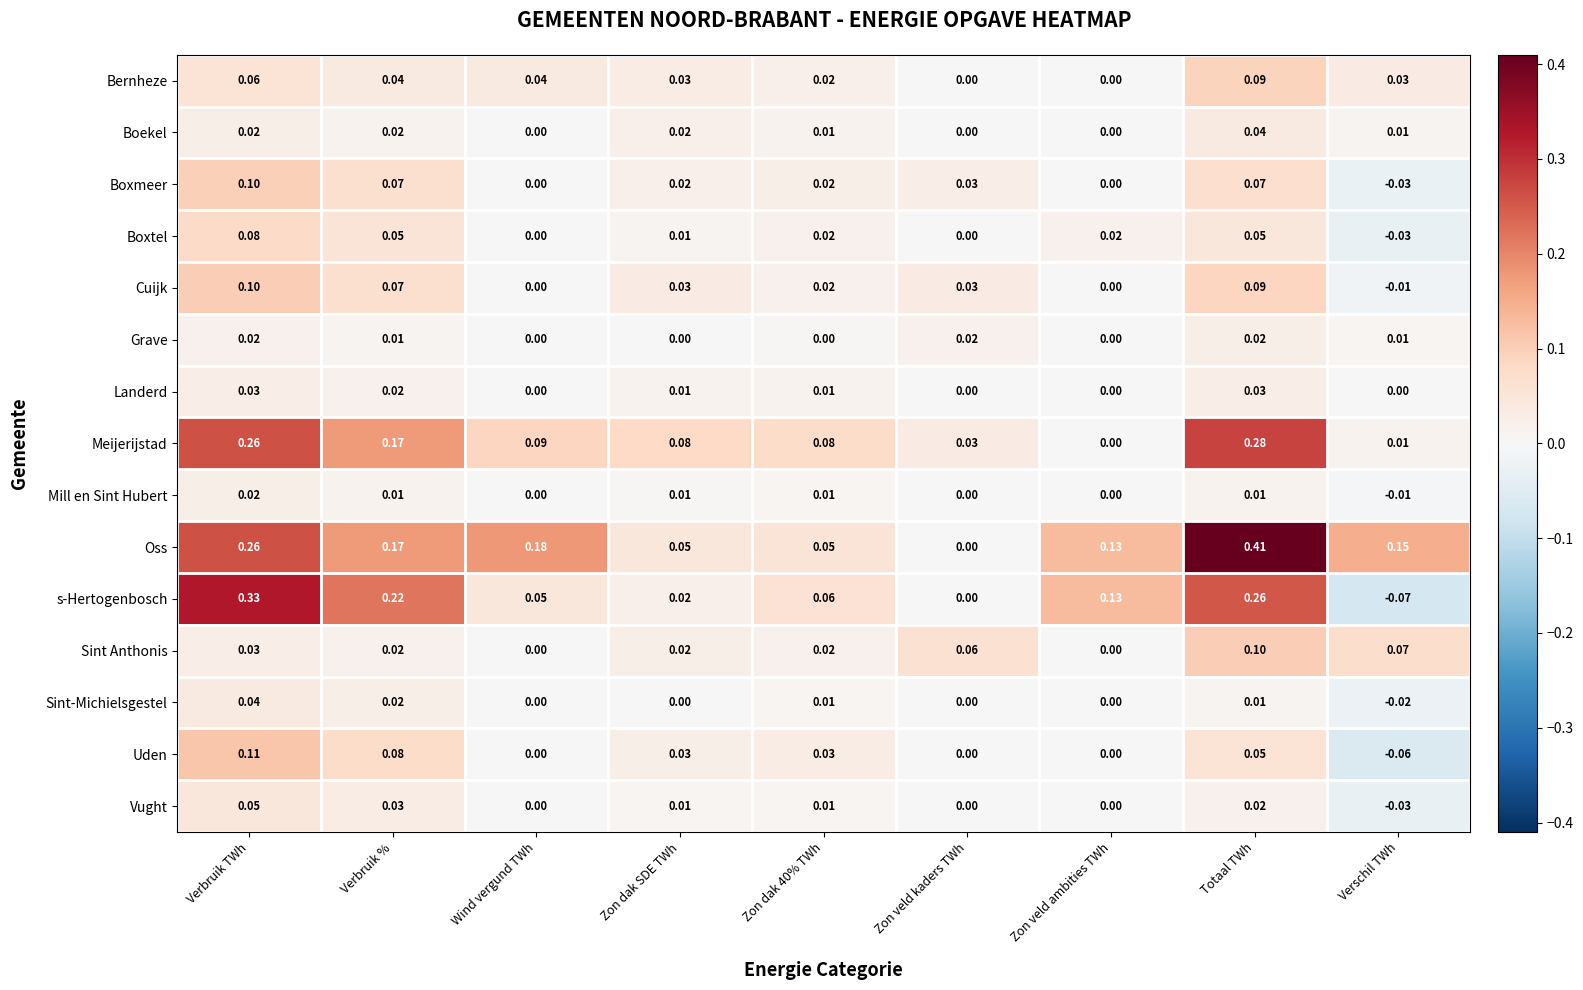

Which series has the largest range (max minus min)?

Oss